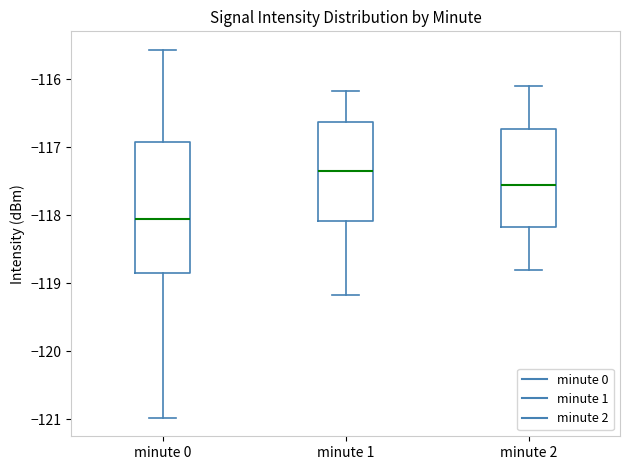

Reading left to right, read every box against the y-axis: the position of its median line, the range the box covers, and the ends of its whiskers. The values are not printed on the chart, so give them approximately, as read against the axis.

minute 0: median -118.1, box -118.8 to -116.9, whiskers -121.0 to -115.6
minute 1: median -117.3, box -118.1 to -116.6, whiskers -119.2 to -116.2
minute 2: median -117.5, box -118.2 to -116.7, whiskers -118.8 to -116.1